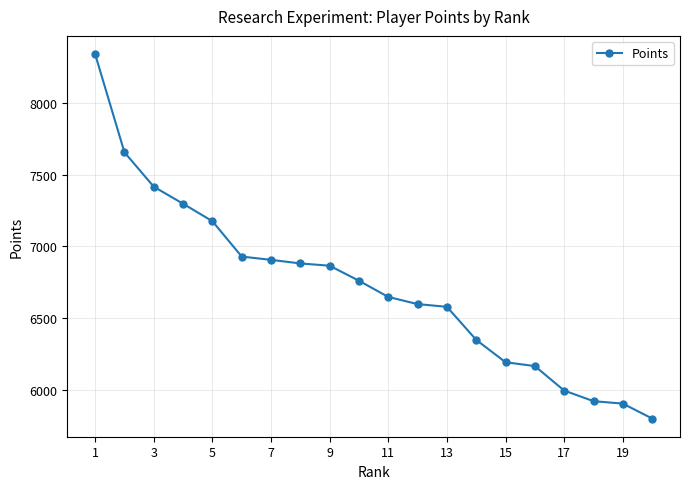

What is the value of the 14th point from the left?

6347